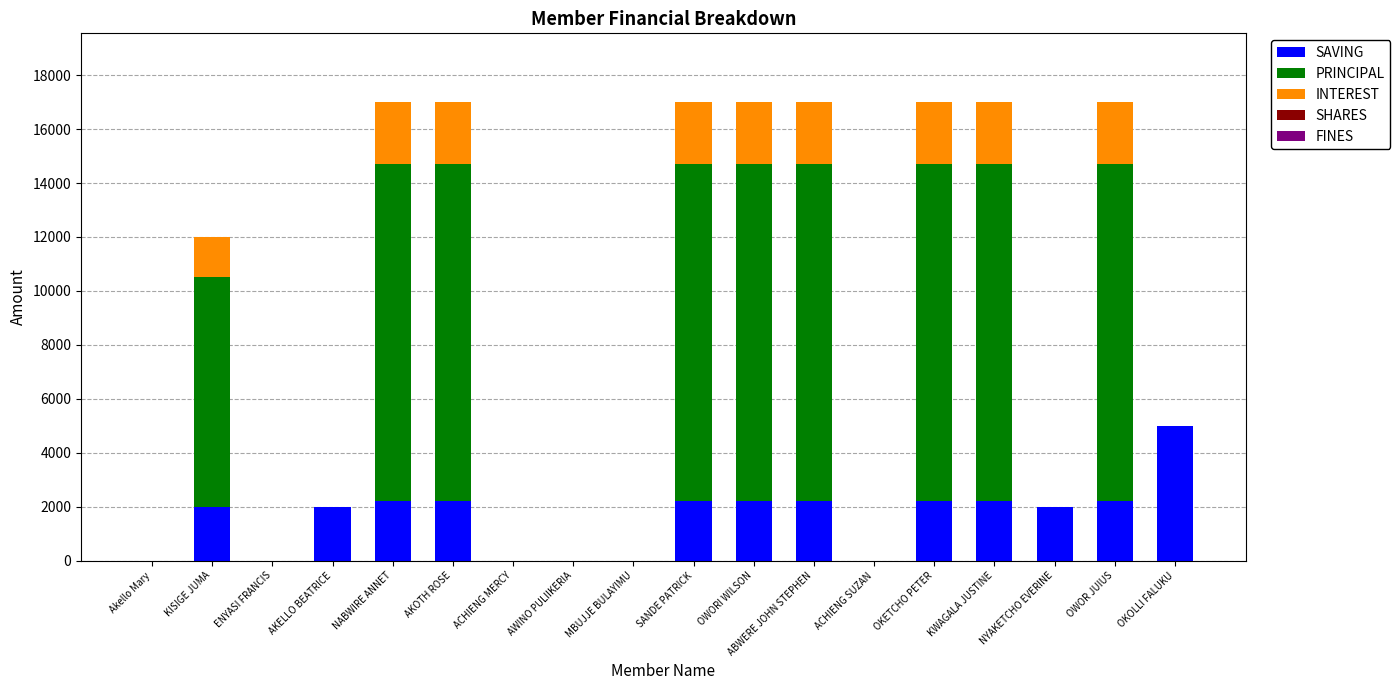

Does the chart contain stacked bars?

Yes